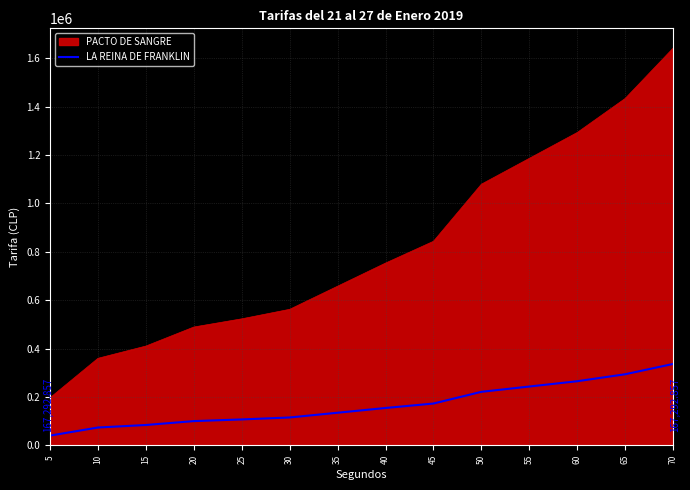

What is the difference between the LA REINA DE FRANKLIN values at 15 and 5?

43800